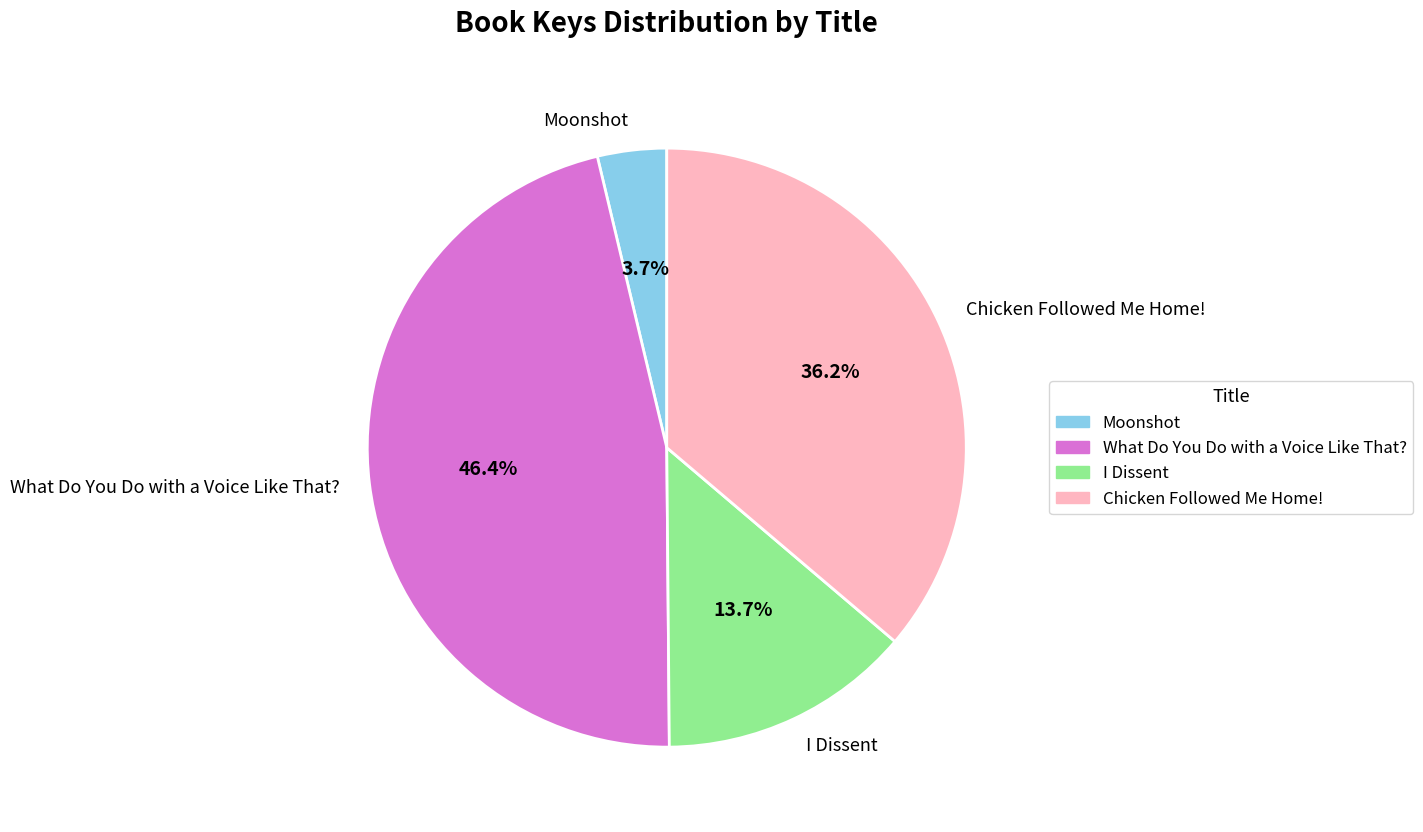

Count the number of slices in the pie.

4